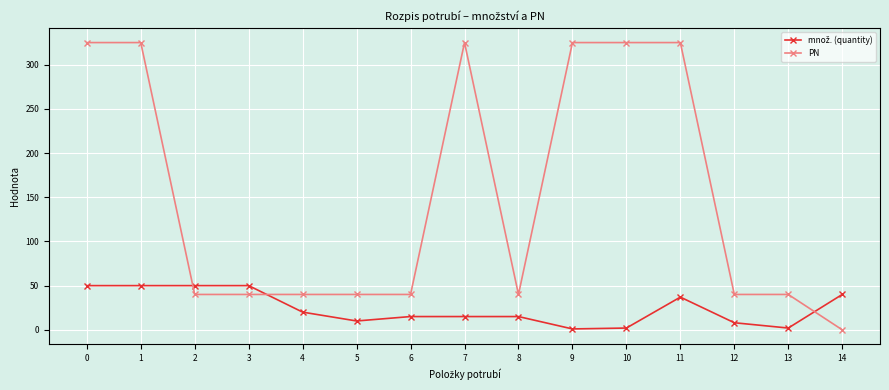

Which series has the widest spread of values?

PN